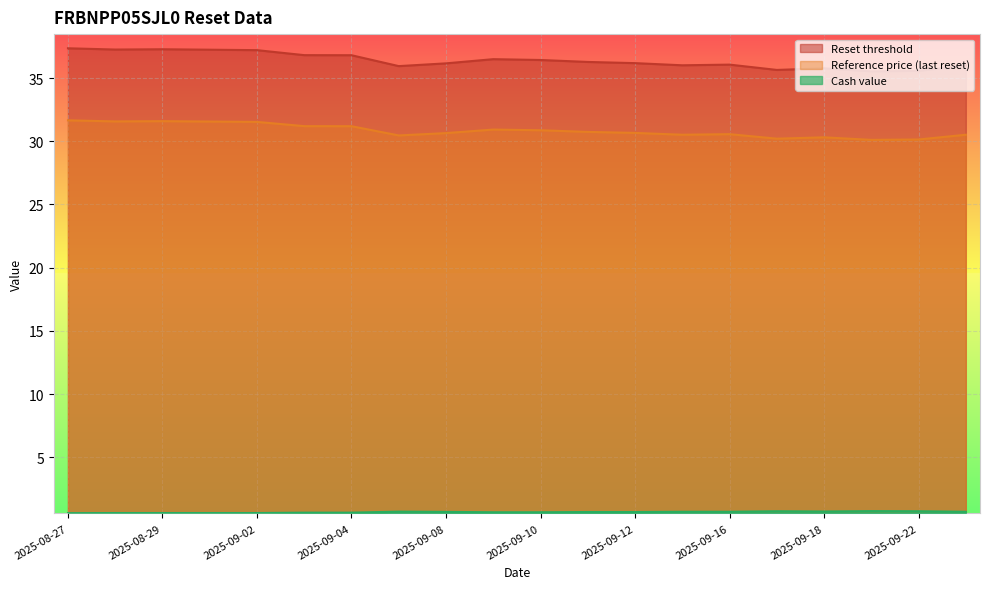

Which category has the highest value across all series?

2025-08-27